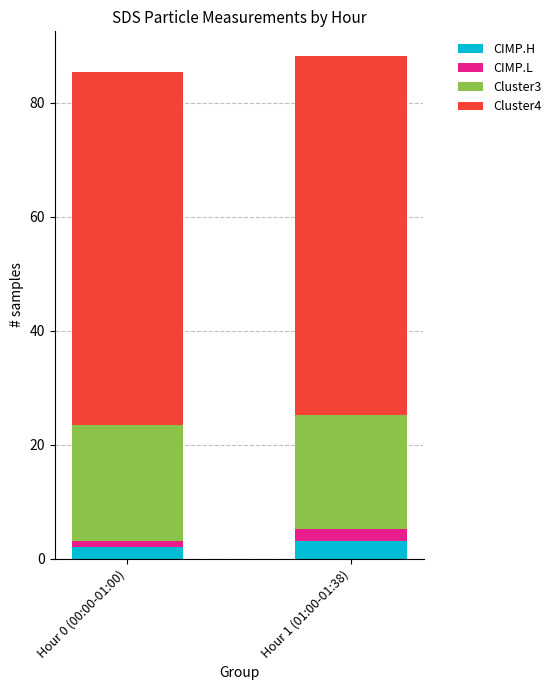

The value of CIMP.H at Hour 0 (00:00-01:00) is 2.0. True or false?

True